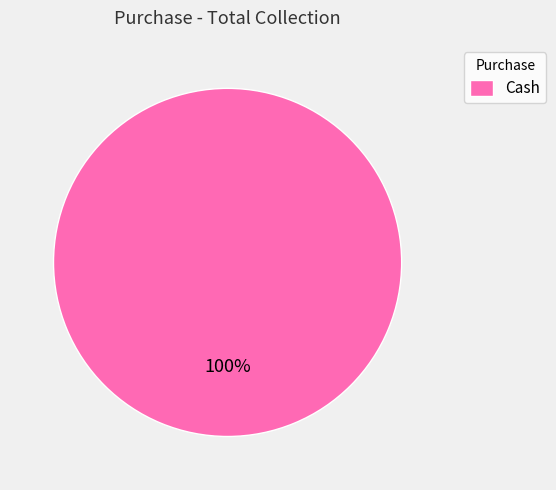

To the nearest percent, what portion does Cash represent?

100%